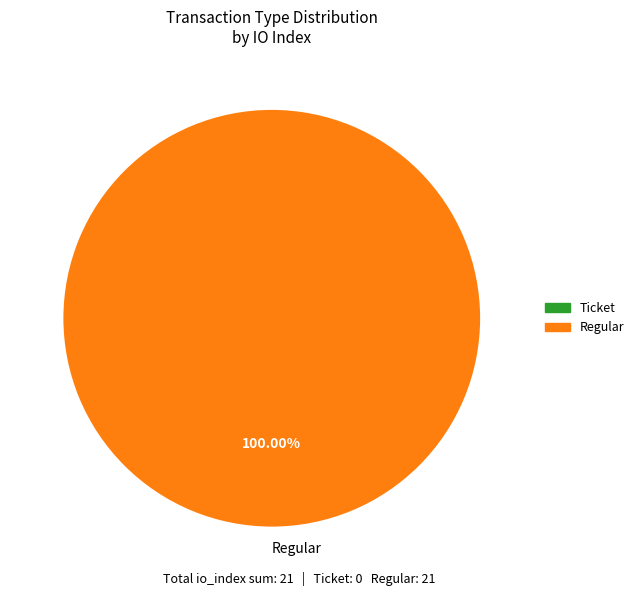

Rank the categories by value from highest to lowest.

Regular